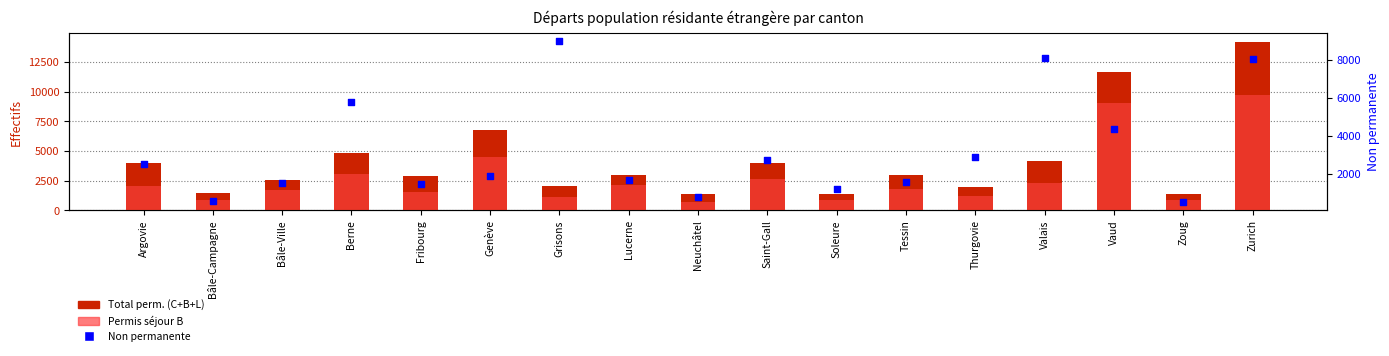

At which category is the sum across all series the highest?

Zurich